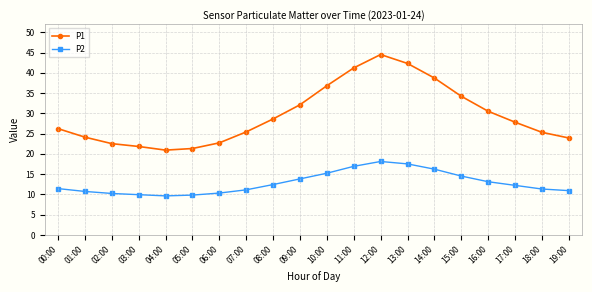

What is the label of the 10th point from the right?

10:00